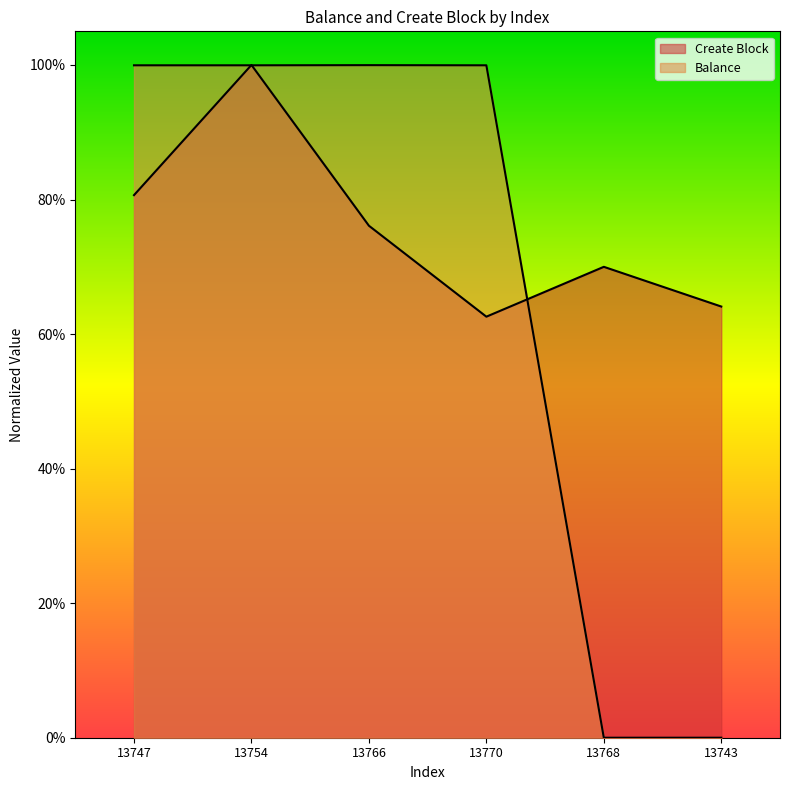

Between 13747 and 13768, which series saw the biggest shift?

Balance